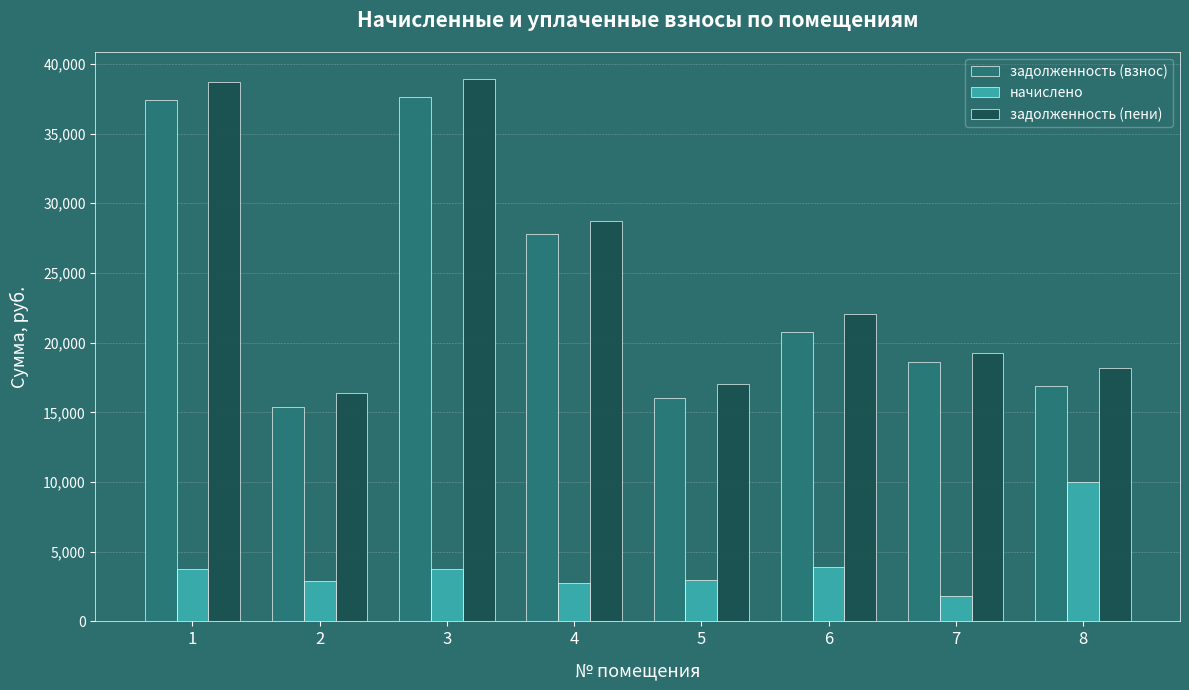

Does the chart contain stacked bars?

No